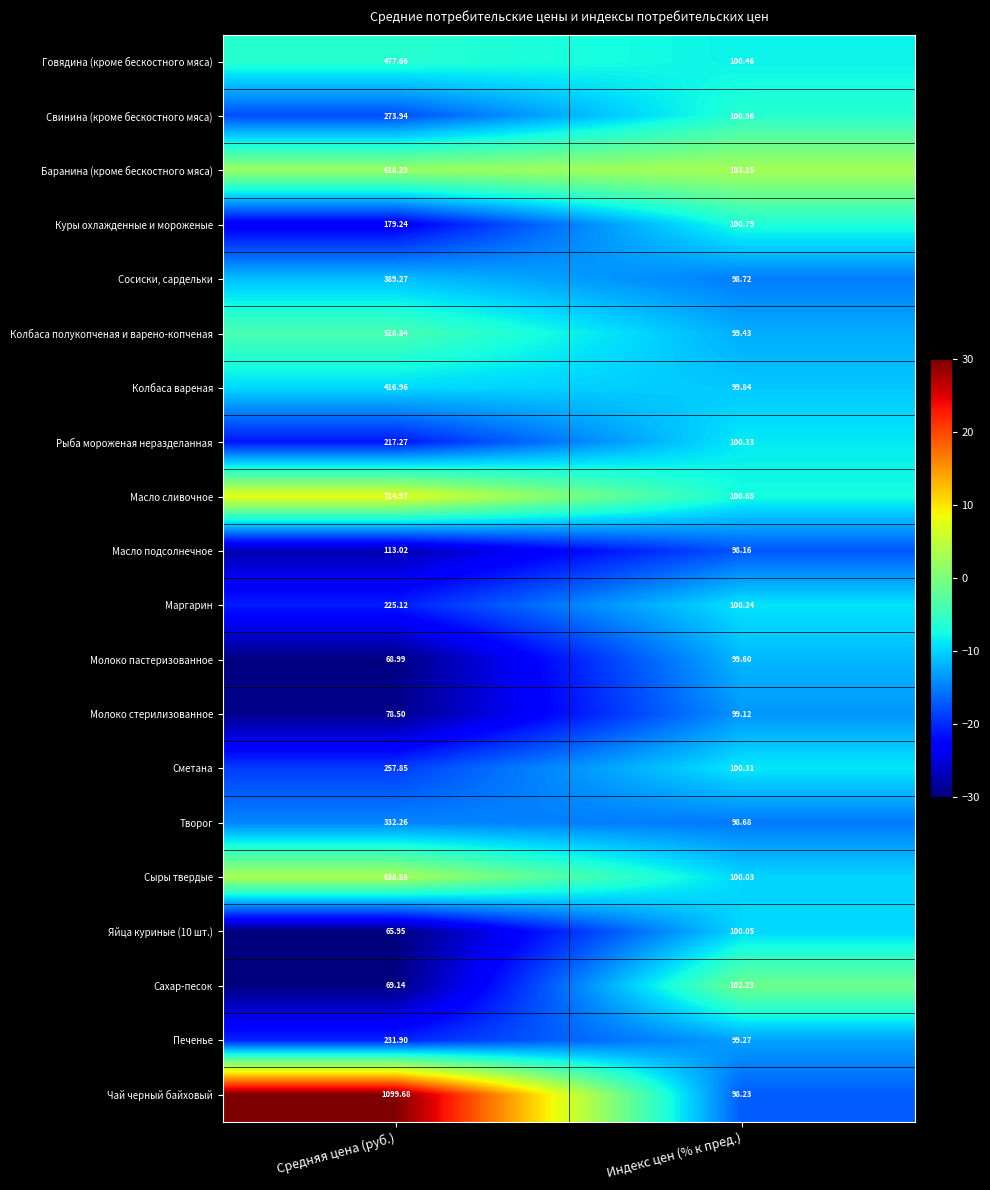

What is the difference between the highest and lowest values at Индекс цен (% к пред.)?

5.1